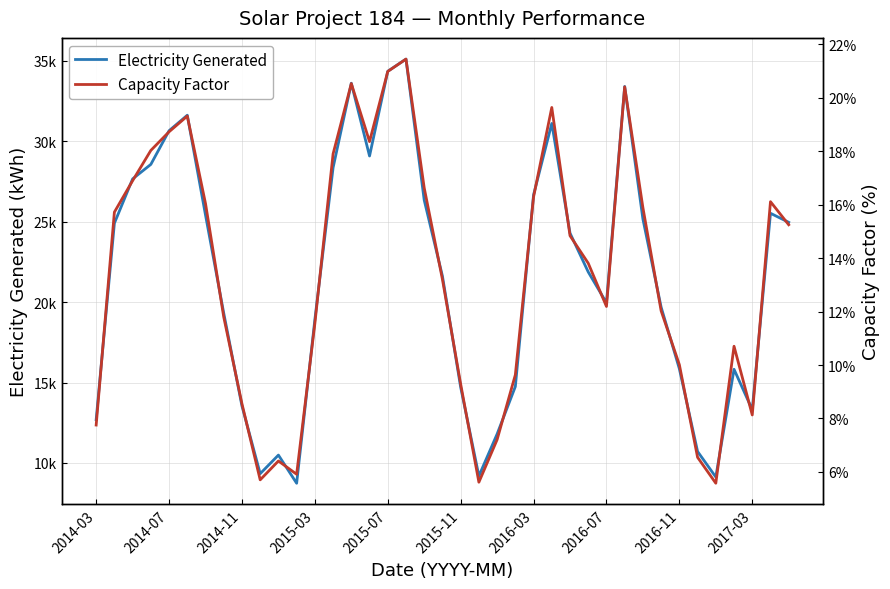

Which has a higher value, 28 or 13?

13